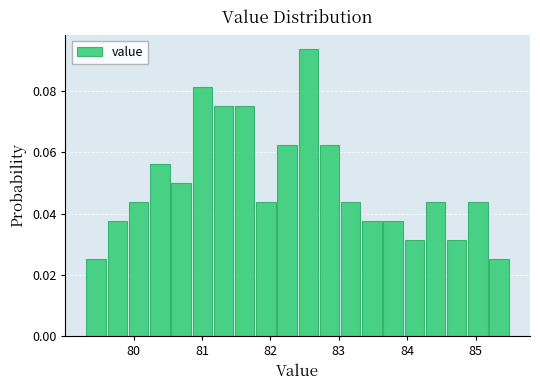

Around what value on the x-axis is the tallest bar? Give the approximate position of its centre, as read against the axis.

82.6